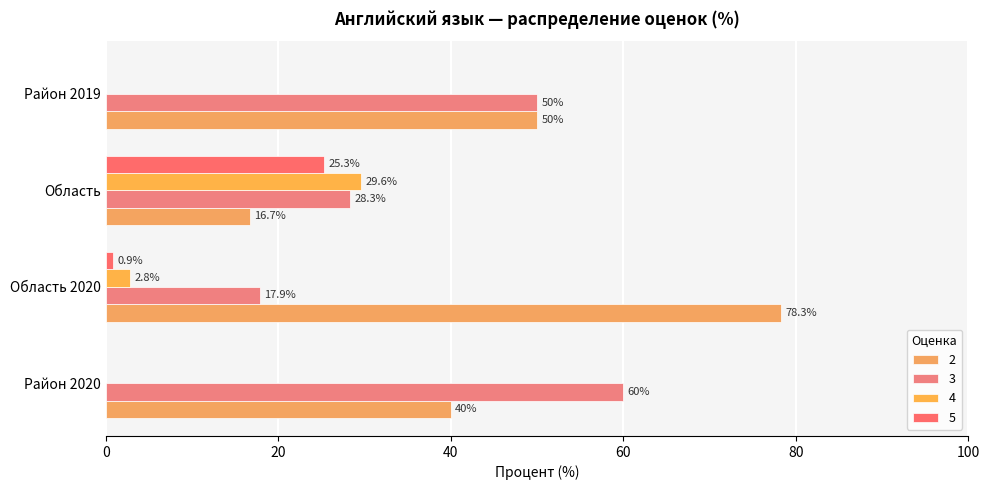

What is the difference between the highest and lowest values at Район 2019?

50.0